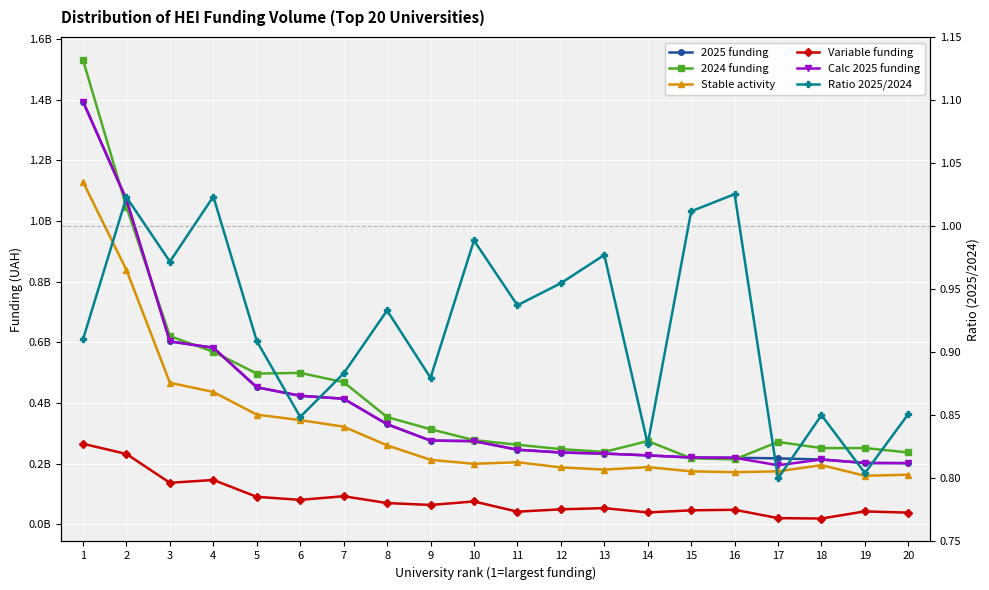

Reading left to right, transcribe all the data shown in this chart.

2025 funding: 1393496466.0	1069709924.0	602588586.0	581738477.0	451351792.0	423358725.0	413584920.0	329567978.0	275501864.0	273961511.0	245521967.0	236300072.0	232801396.0	226830826.0	219881707.0	219002801.0	216967818.0	213315958.0	201794402.0	201250326.0
2024 funding: 1530870607.0	1045669313.0	620028448.0	568411575.0	496586702.0	498814764.0	468256686.0	353182895.0	313155772.0	277103572.0	261955894.0	247495302.0	238248981.0	274194242.0	217324934.0	213584059.0	271209773.0	250910998.0	250922895.0	236462547.0
Stable activity: 1128397833.0	838193680.0	466184840.0	435938375.0	361107974.0	343157819.0	321438312.0	259939910.0	212119946.0	199039146.0	204272749.0	187276603.0	179852026.0	188133005.0	174226219.0	171452226.0	174231732.0	194660395.0	159573042.0	163210420.0
Variable funding: 265098632.0	231516243.0	136403745.0	145800101.0	90243818.0	80200905.0	92146607.0	69628066.0	63381917.0	74922364.0	41249216.0	49023468.0	52949369.0	38697820.0	45655487.0	47550574.0	19986107.0	18655562.0	42221359.0	38039904.0
Calc 2025 funding: 1393496466.0	1069709924.0	602588585.0	581738476.0	451351792.0	423358724.0	413584920.0	329567977.0	275501863.0	273961511.0	245521966.0	236300072.0	232801396.0	226830825.0	219881707.0	219002801.0	194217840.0	213315958.0	201794401.0	201250325.0
Ratio 2025/2024: 0.9	1.0	1.0	1.0	0.9	0.8	0.9	0.9	0.9	1.0	0.9	1.0	1.0	0.8	1.0	1.0	0.8	0.9	0.8	0.9